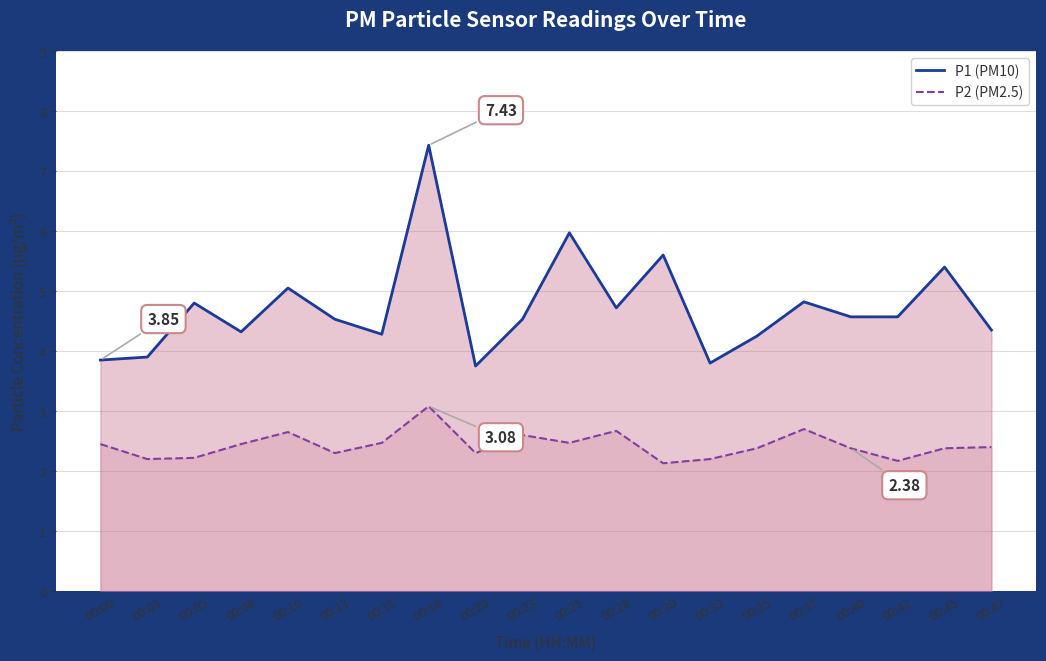

Count the number of categories in the chart.

20